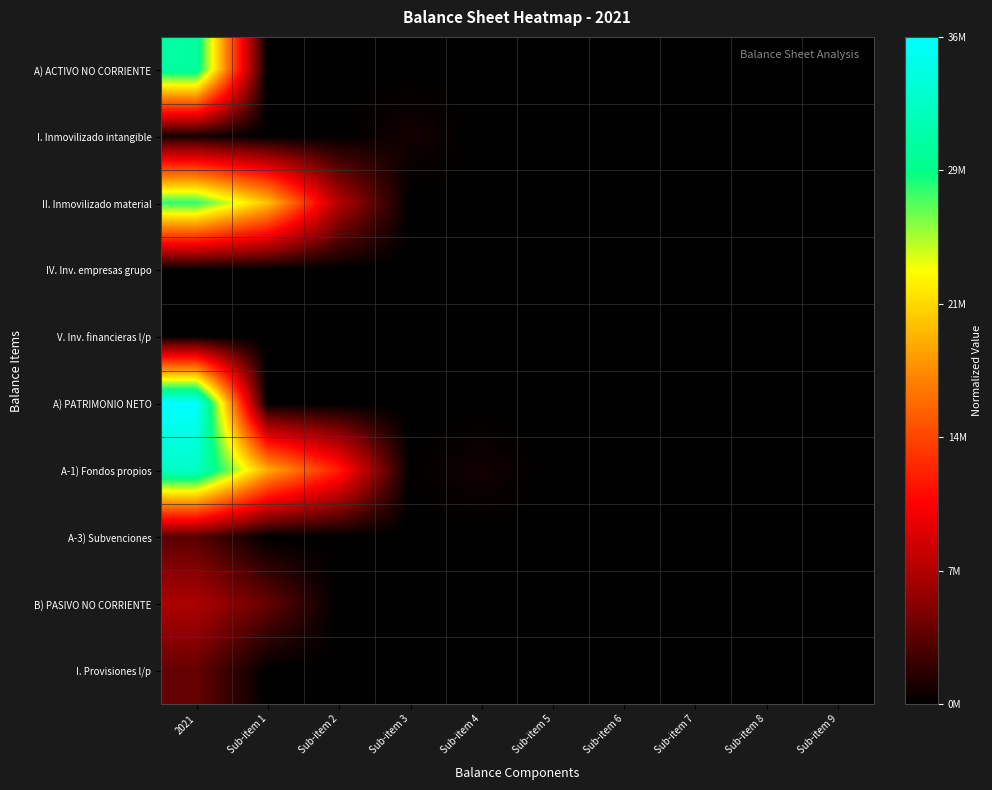

At which category does the chart reach its minimum across all series?

Sub-item 1